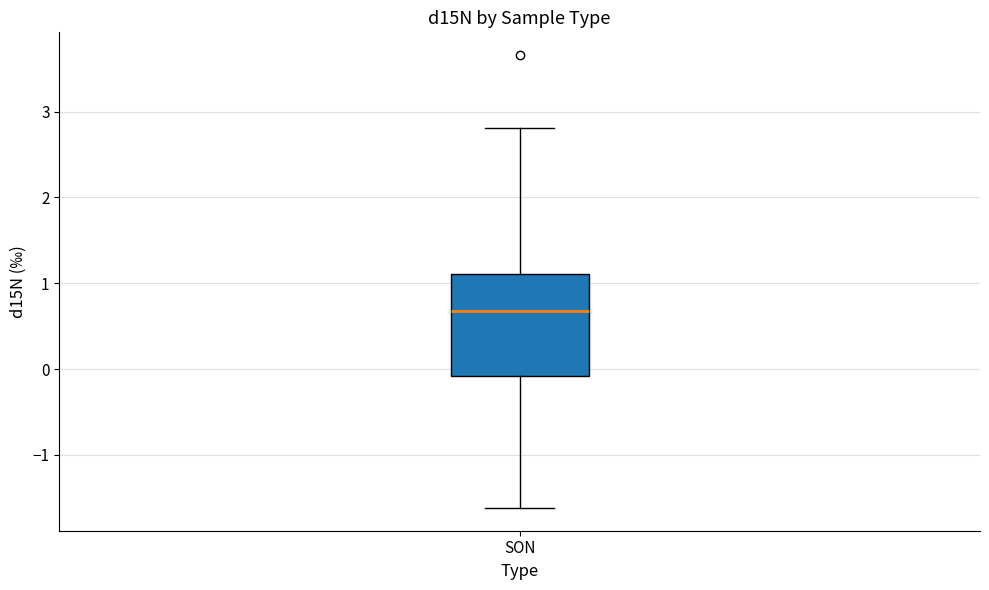

Transcribe this box plot: give where the median line is, the range the box spans, and where the two whiskers end, as read against the y-axis. The values are not printed on the chart, so give them approximately, as read against the axis.

median 0.7, box -0.1 to 1.1, whiskers -1.6 to 2.8